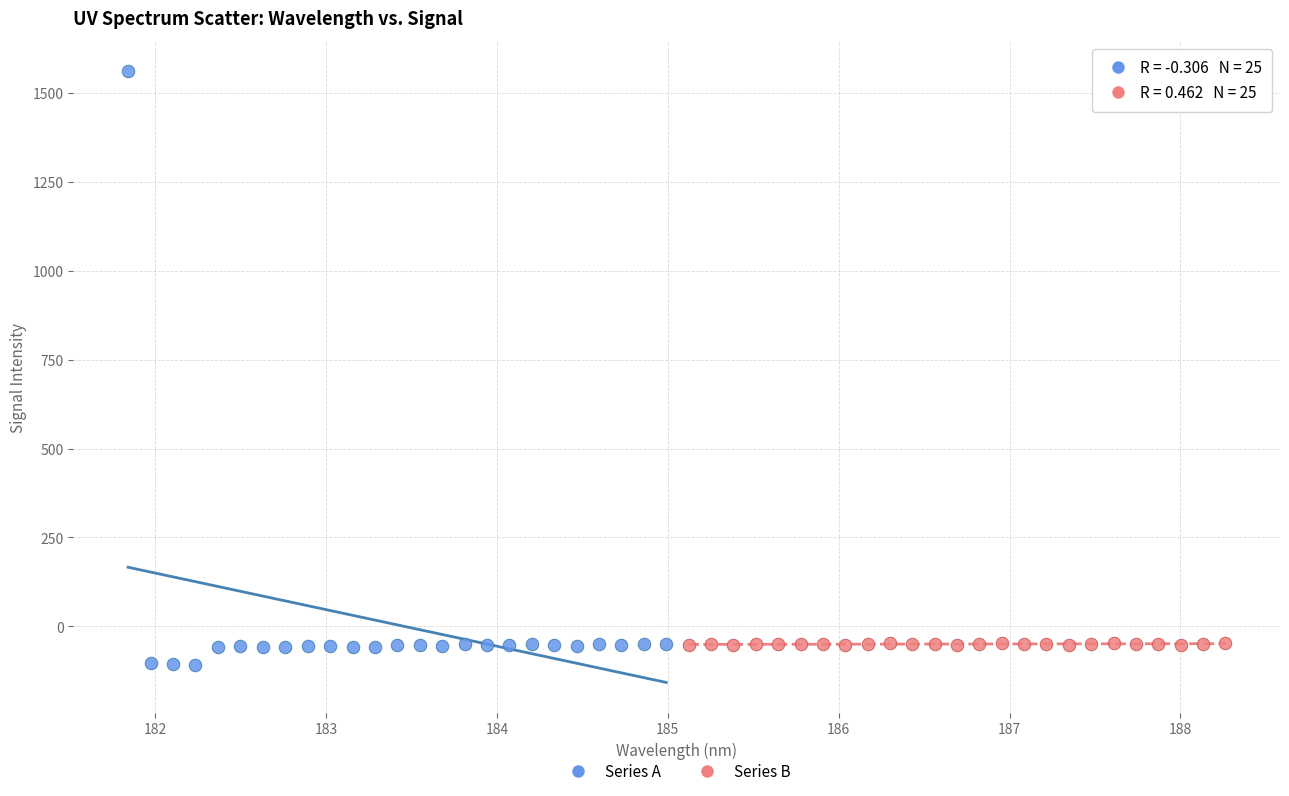

Which series has the largest Y range (max minus min)?

Series A